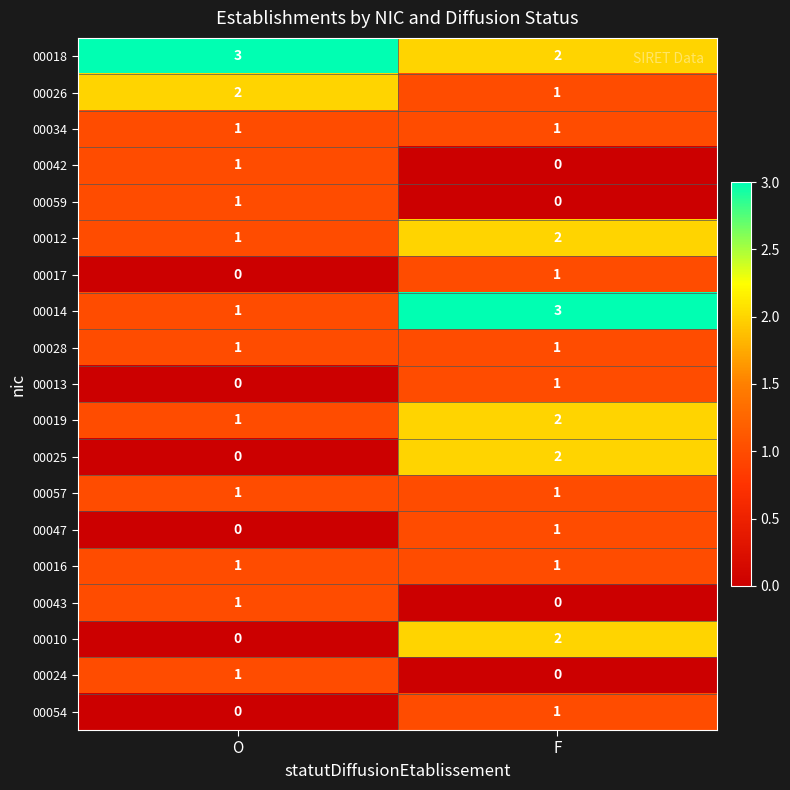

What is the sum of all 00012 values?

3